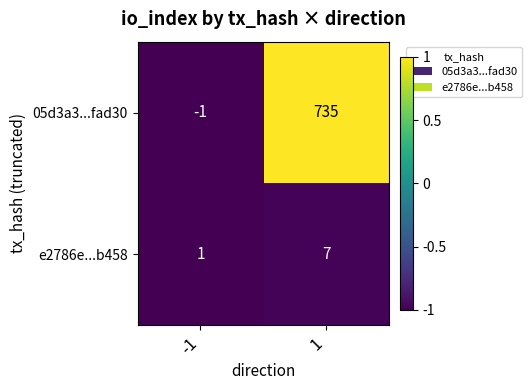

Which series has the largest range (max minus min)?

05d3a3...fad30